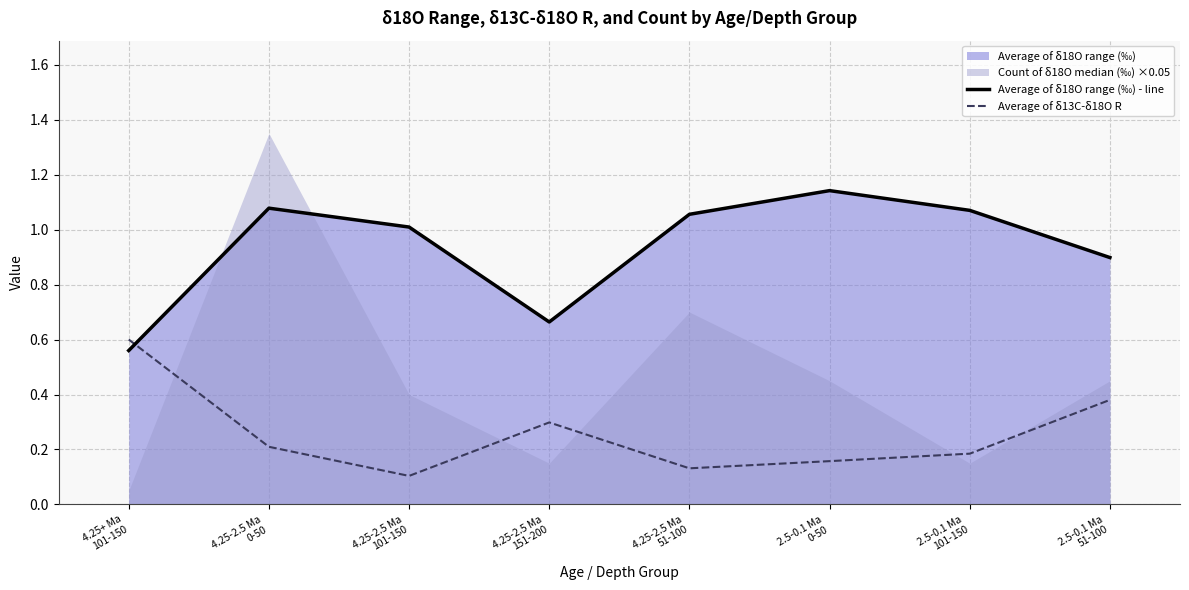

How many intersections are there between Average of δ18O range (‰) - line and Average of δ13C-δ18O R?

1